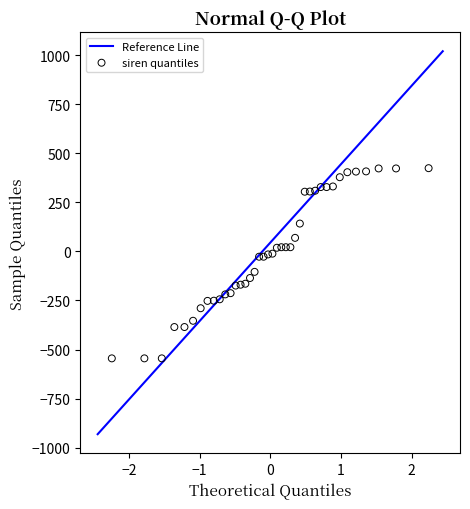

What is the range of Y values (max minus min)?

969.1